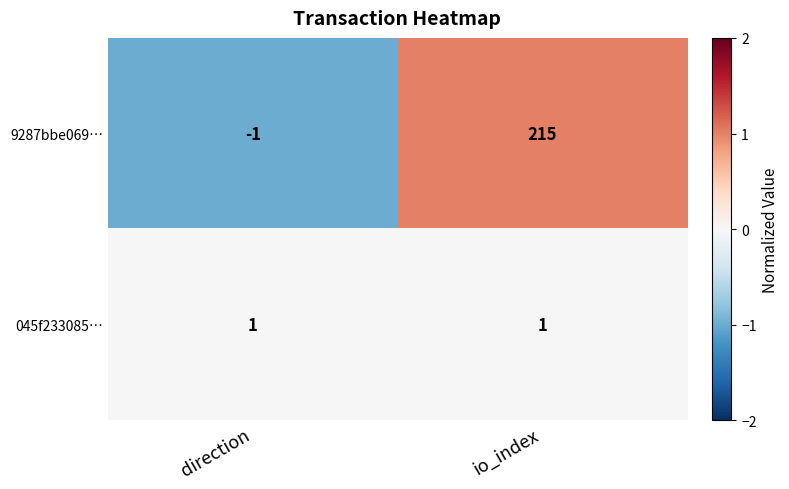

Where is 9287bbe069… nearest to the value 107?

direction